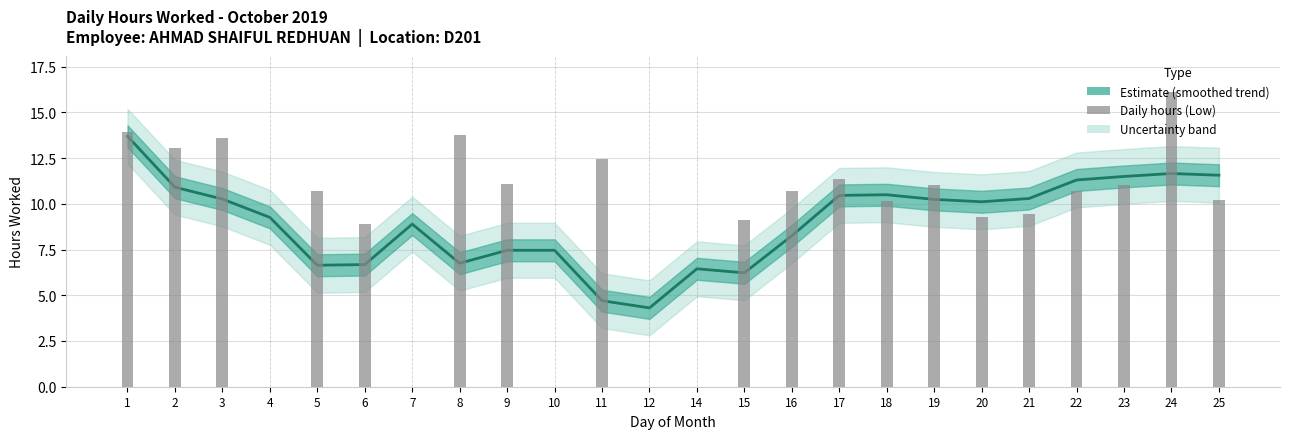

What is the sum of the values at 6 and 10?

14.1